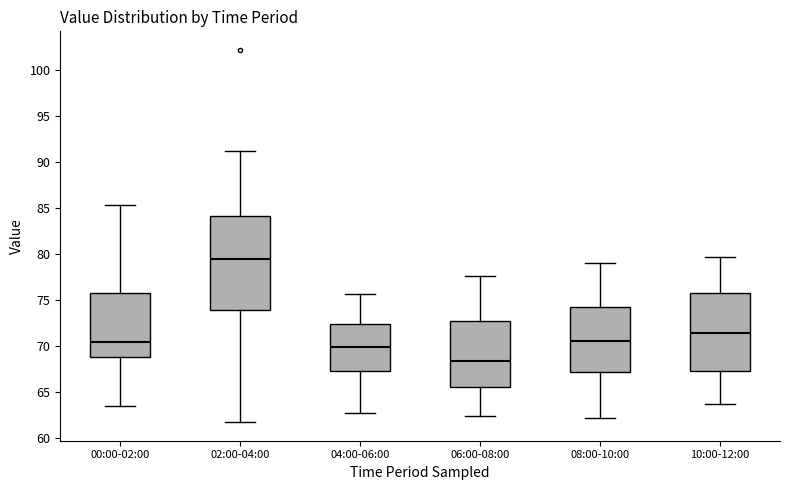

Which box has the lowest median line?

06:00-08:00